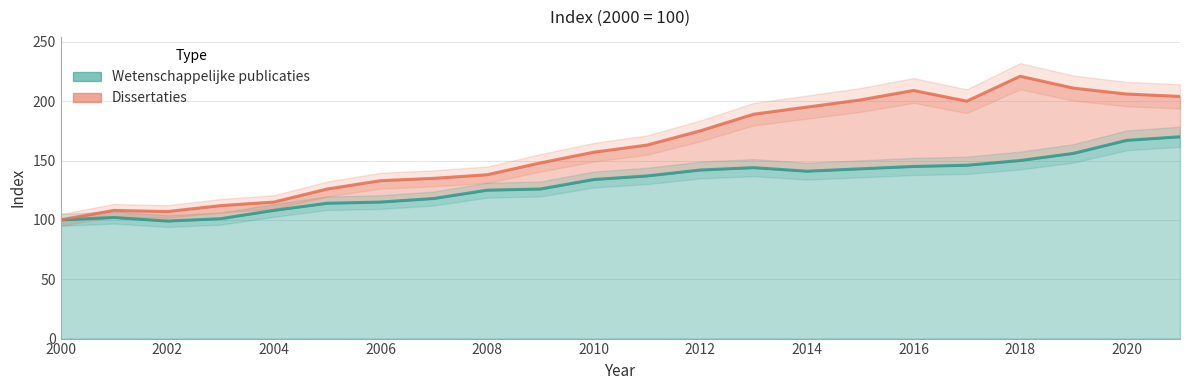

List the labels in order of Dissertaties value, smallest first.

2000, 2002, 2001, 2003, 2004, 2005, 2006, 2007, 2008, 2009, 2010, 2011, 2012, 2013, 2014, 2017, 2015, 2021, 2020, 2016, 2019, 2018